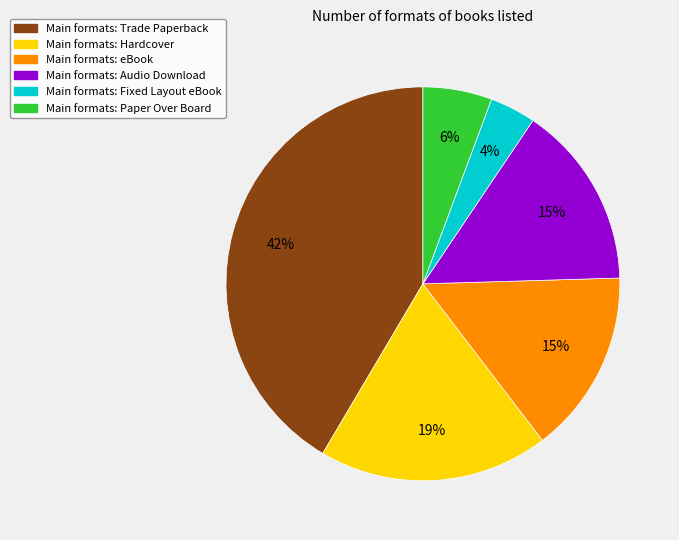

To the nearest percent, what is the average slice percentage?

17%